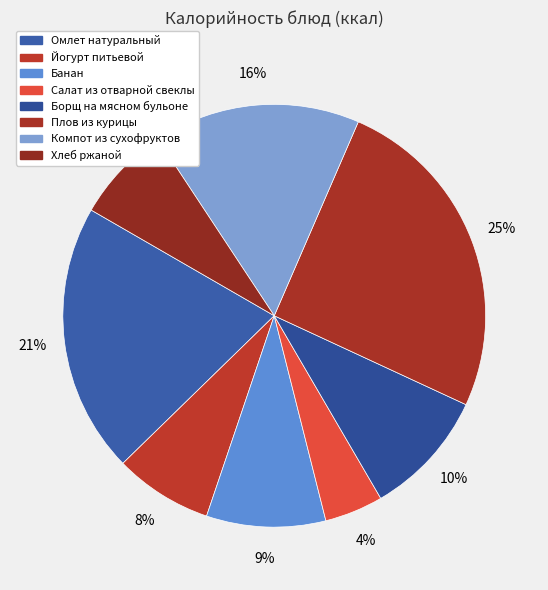

Which slice is the smallest?

Салат из отварной свеклы